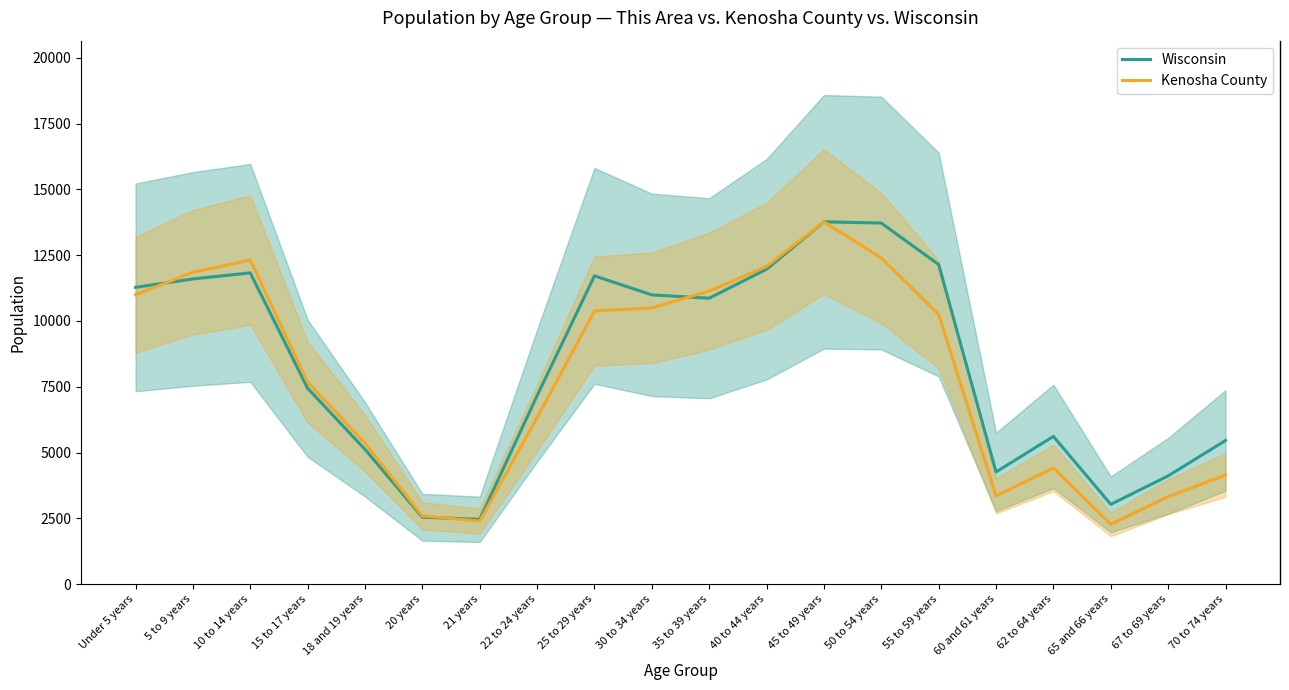

Is the value of Kenosha County at 50 to 54 years greater than the value of Wisconsin at 60 and 61 years?

Yes